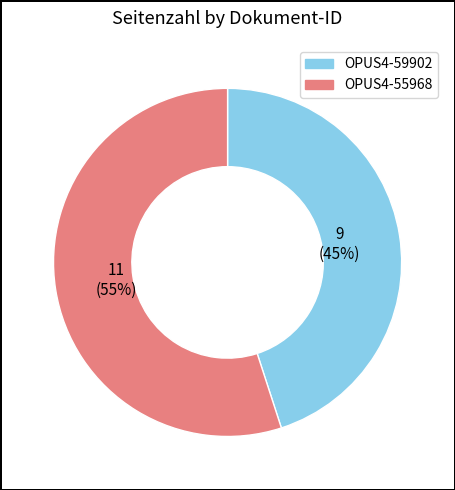

To the nearest percent, what portion does OPUS4-55968 represent?

55%